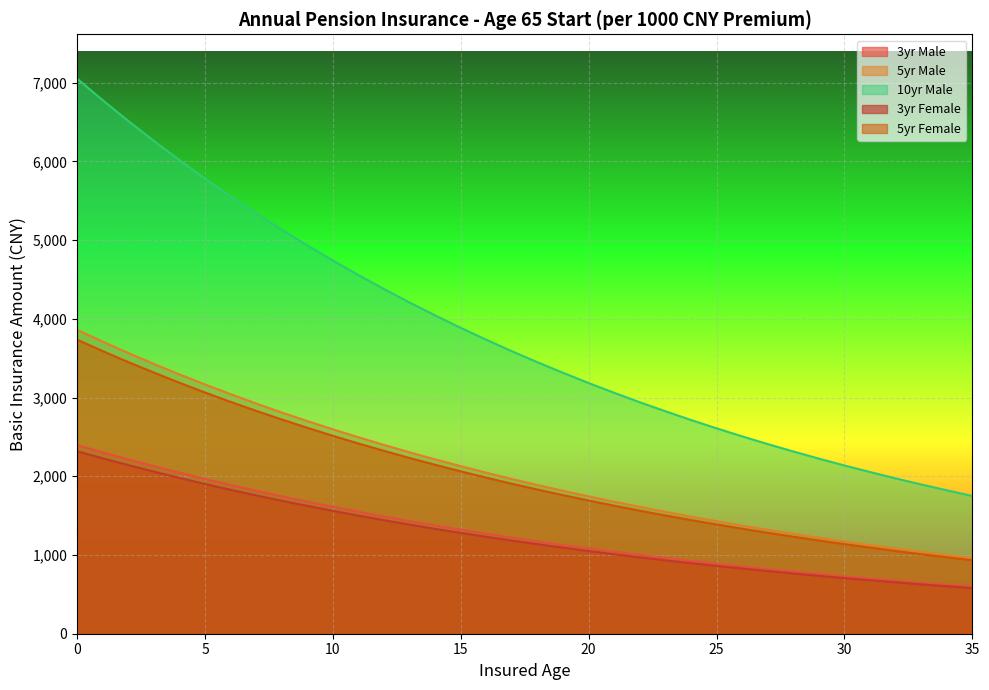

What is the highest value of the 5yr_male series?

3860